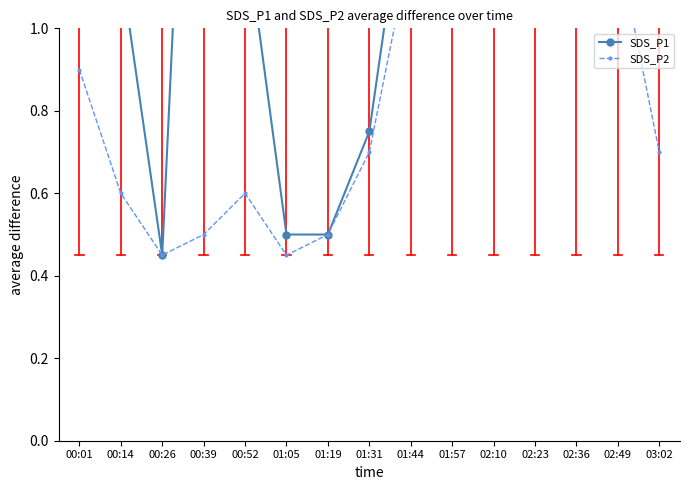

The SDS_P2 series shows 0.7 at 01:31. True or false?

True